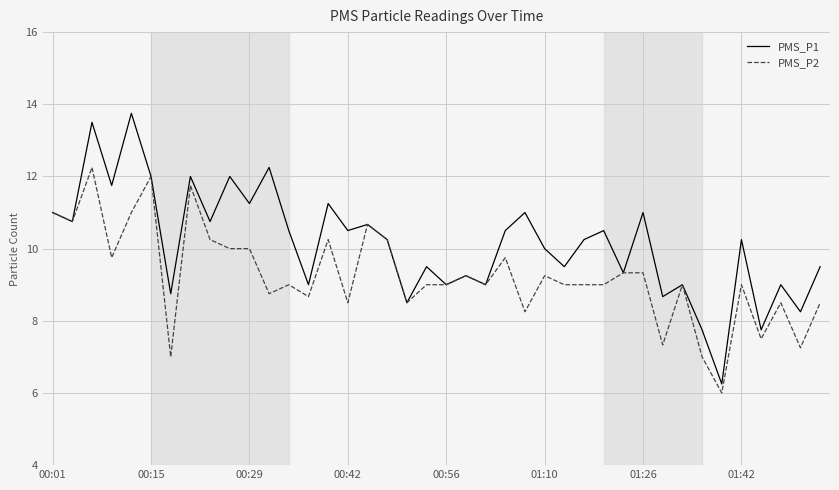

How many interior local valleys does the PMS_P1 series have?

16